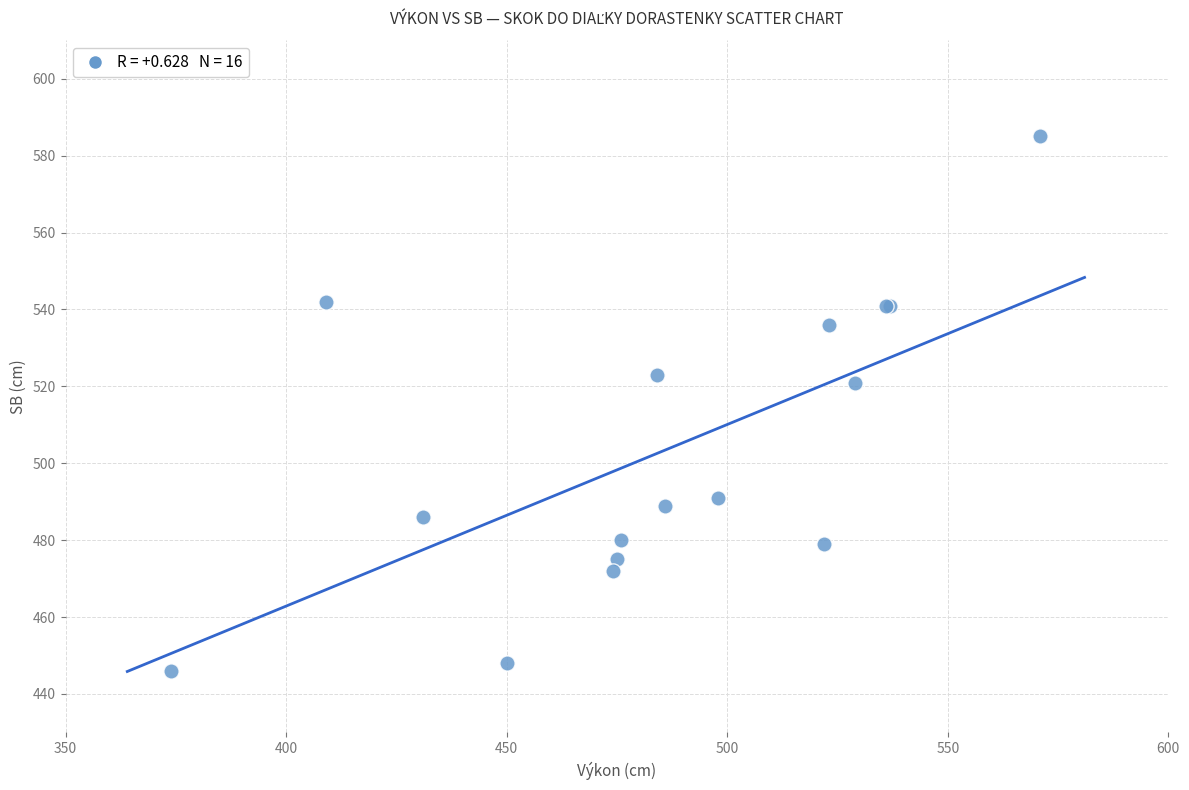

What Y value in the scatter plot is closest to 515?

521